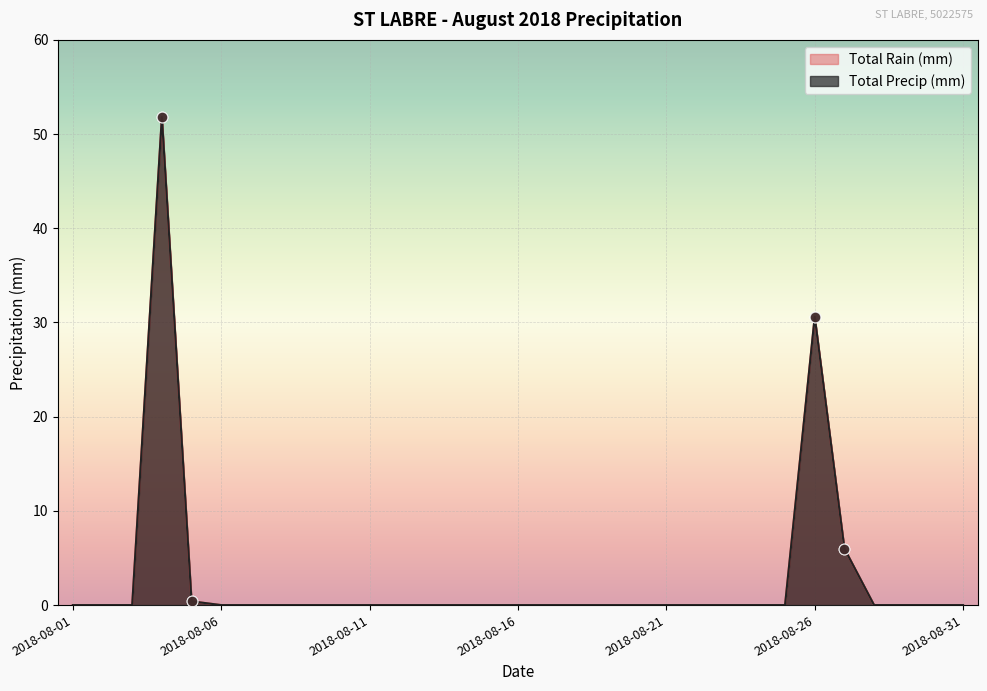

Which series has the largest Y range (max minus min)?

Total Rain (mm)